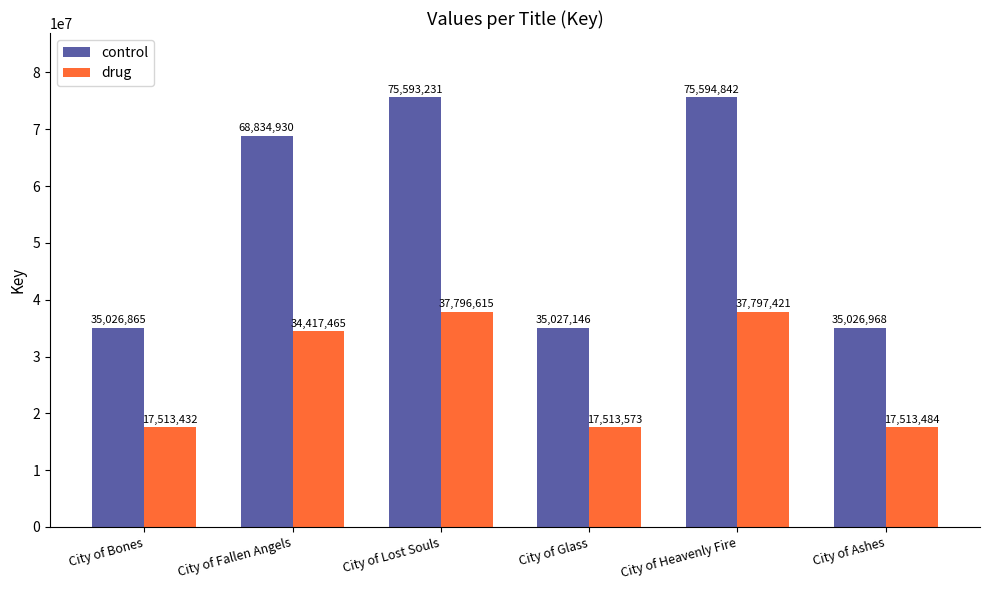

What are all the series names shown in the legend?

control, drug